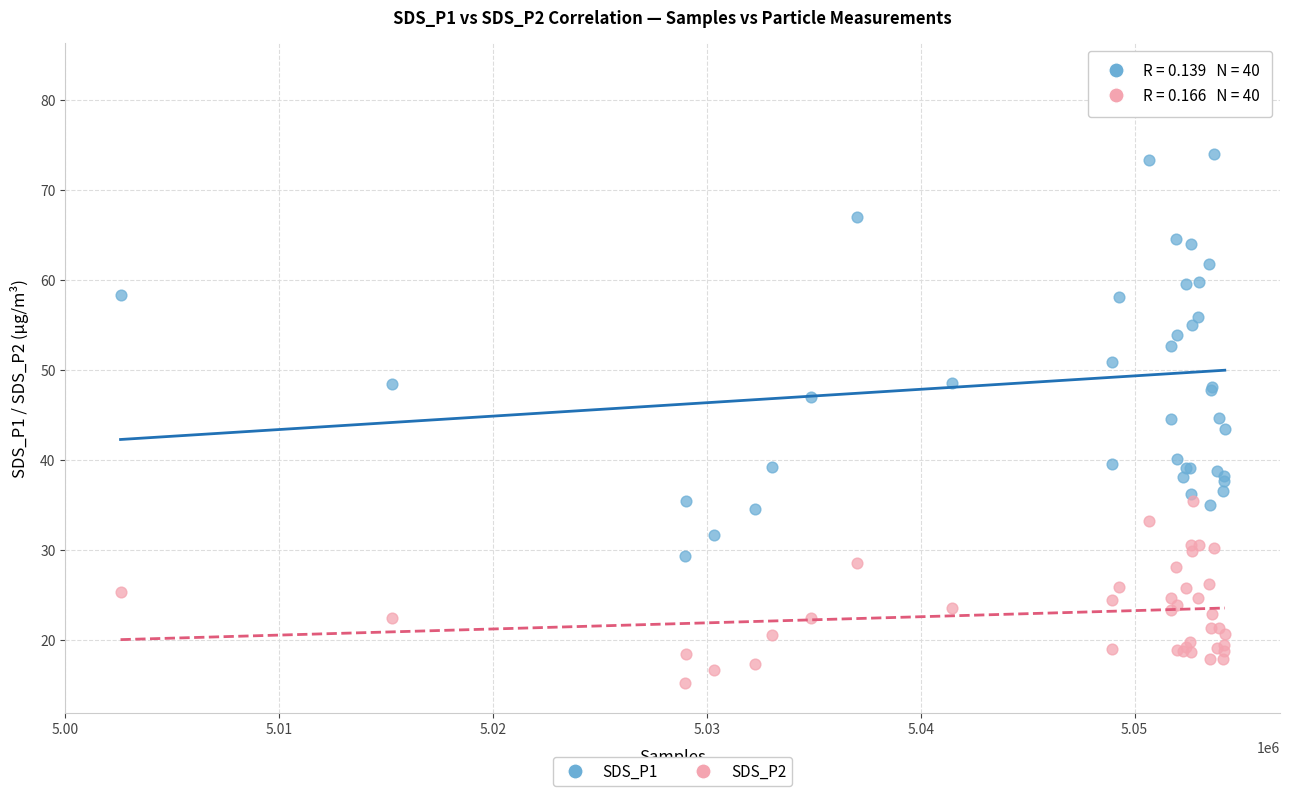

Which series reaches the minimum Y coordinate?

SDS_P2